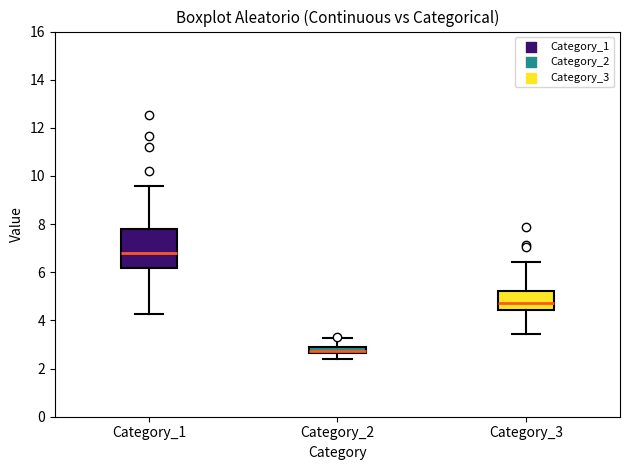

Comparing the boxes themselves (not the whiskers), which one is the tallest?

Category_1